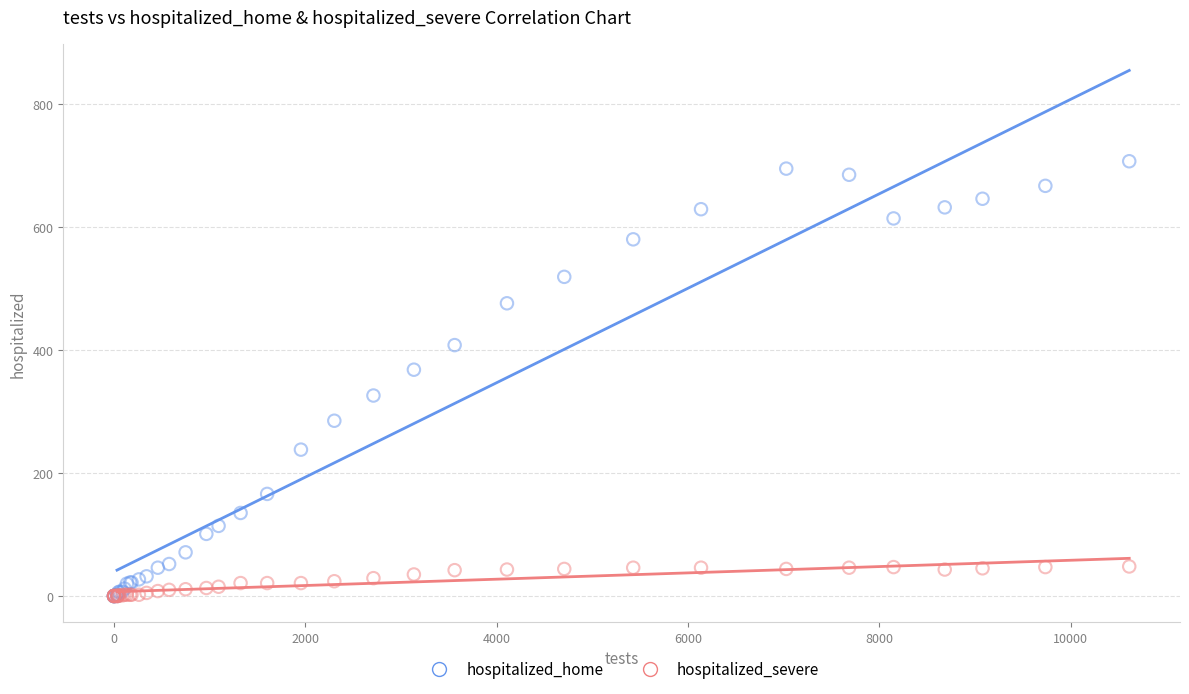

What are all the series names shown in the legend?

hospitalized_home, hospitalized_severe